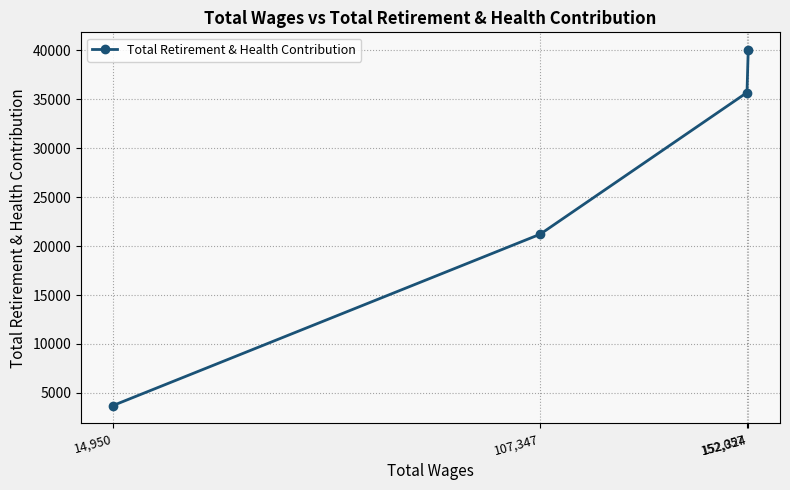

How many lines are shown in the chart?

1